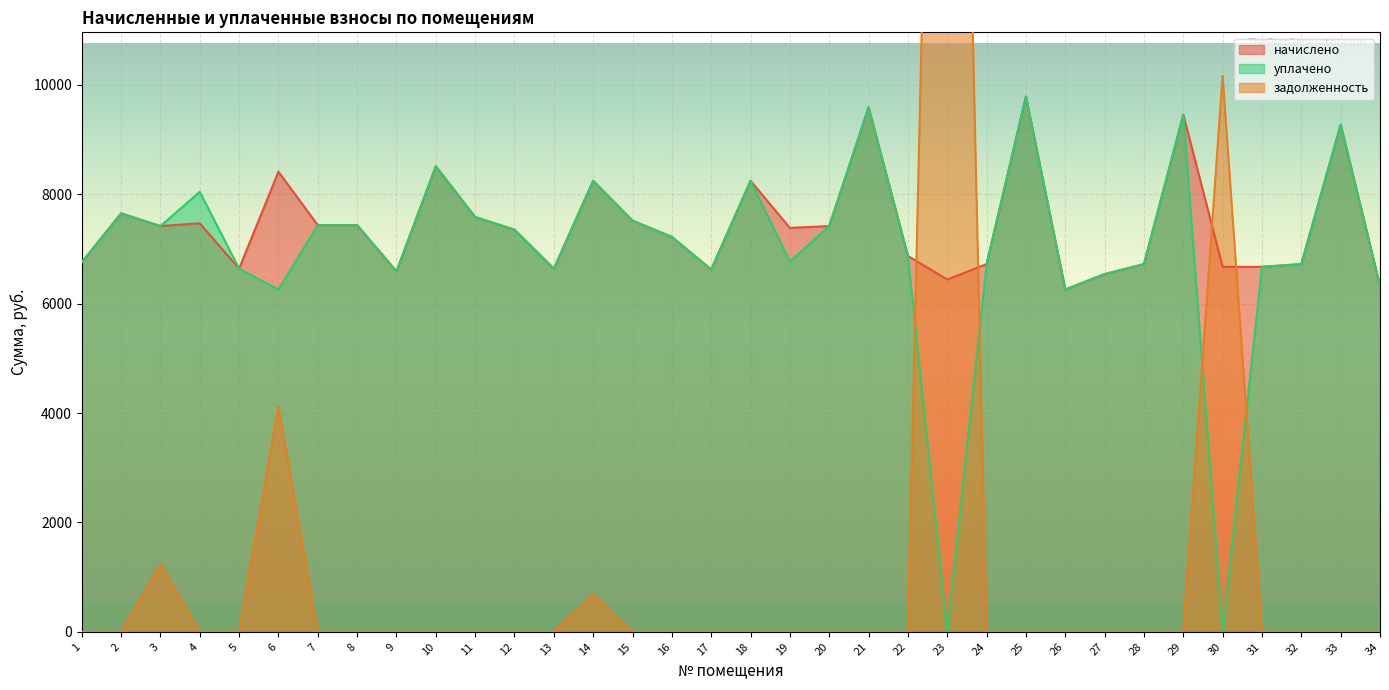

True or false: задолженность has more than 0 interior local peaks.

True